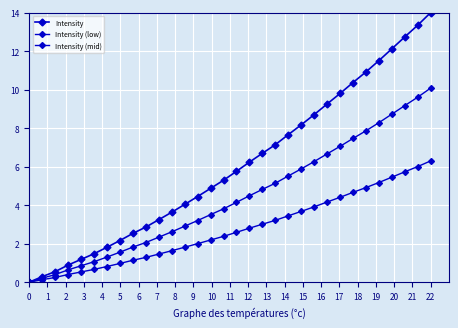

How many categories are shown in the chart?

32